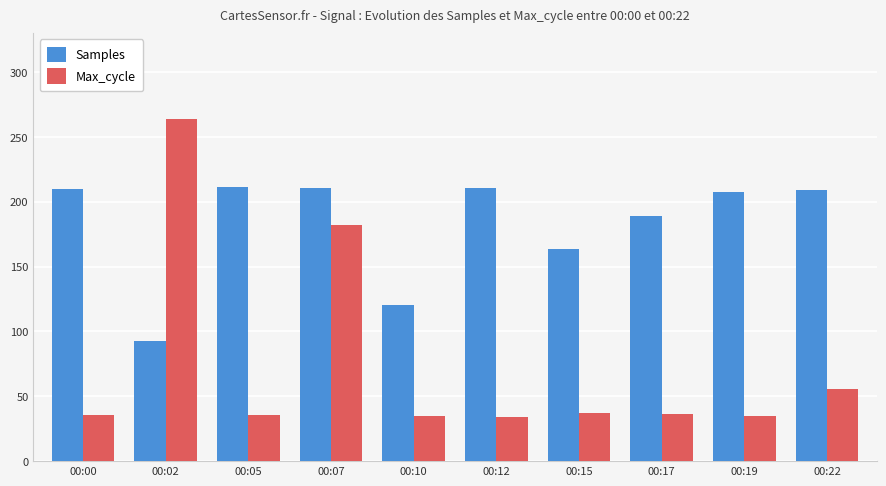

What is the sum of the Samples values at 00:12 and 00:15?

374.2